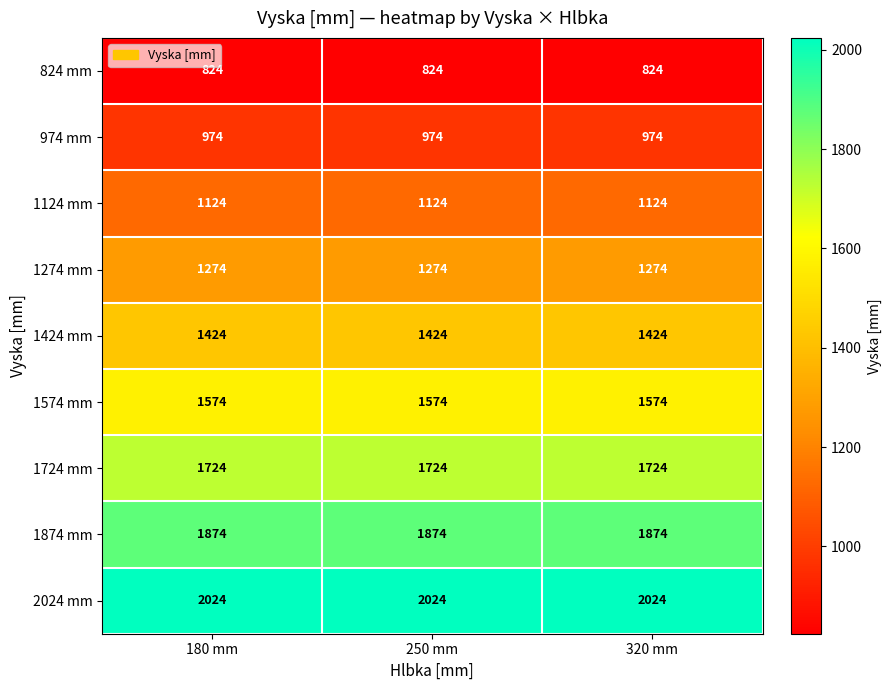

At how many categories does at least one series exceed 1198?

3